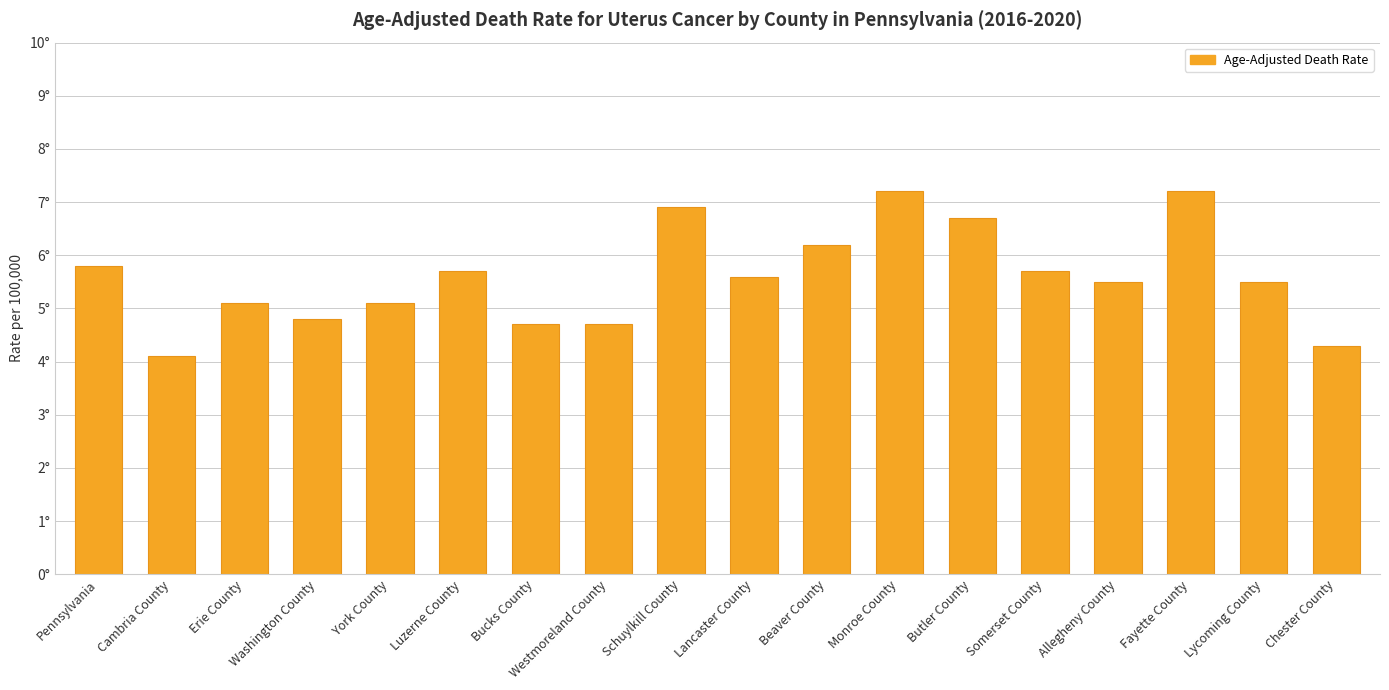

Count the number of categories in the chart.

18